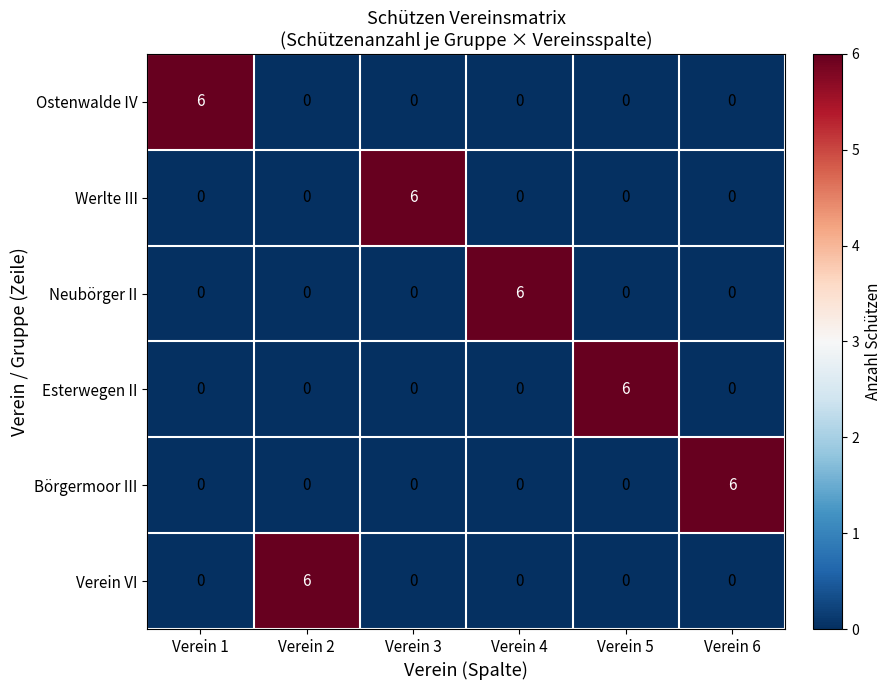

What is the greatest value displayed?

6